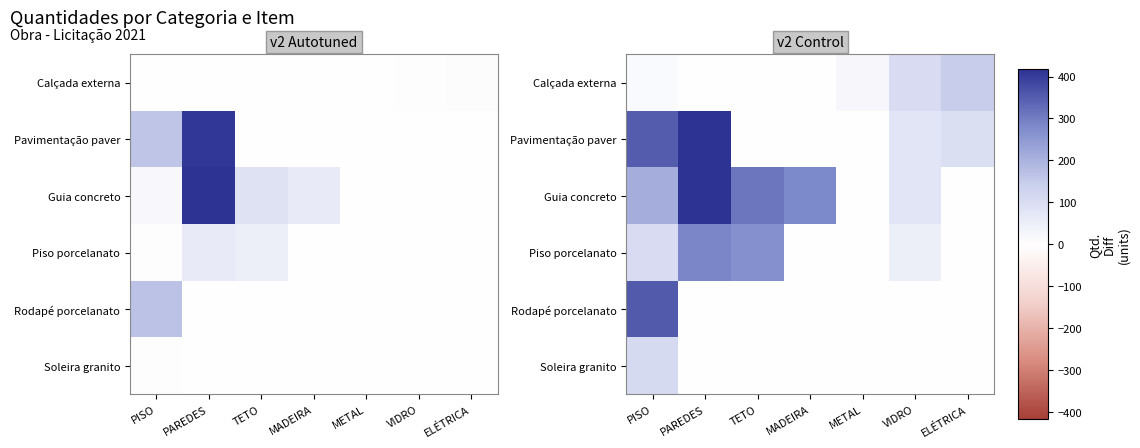

What is the difference between the maximum and minimum values in the Soleira granito series?

1.6